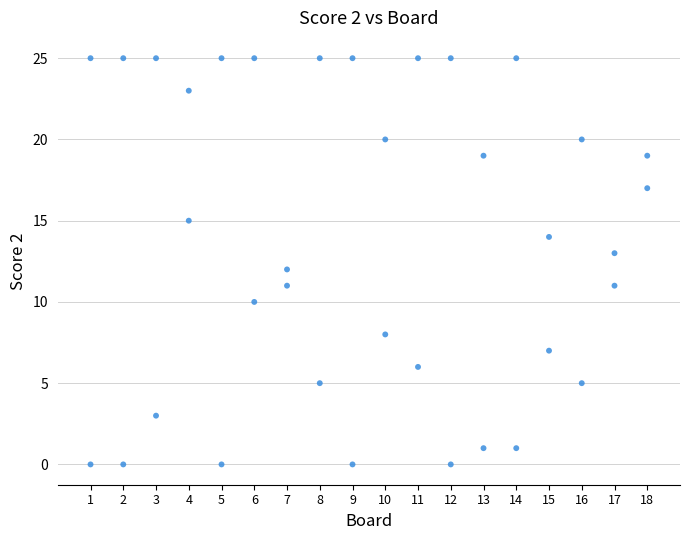

What is the range of Y values (max minus min)?

25